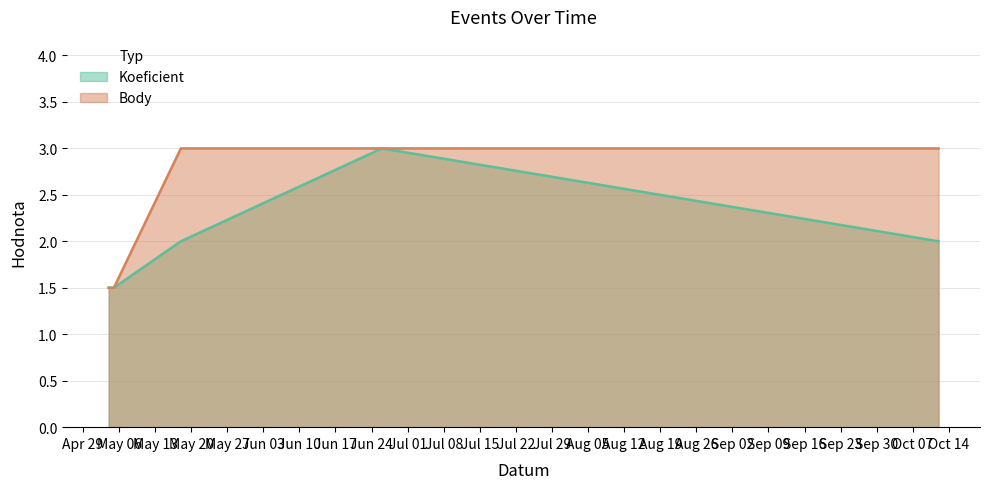

True or false: Body has more than 0 points higher than both neighbors.

False